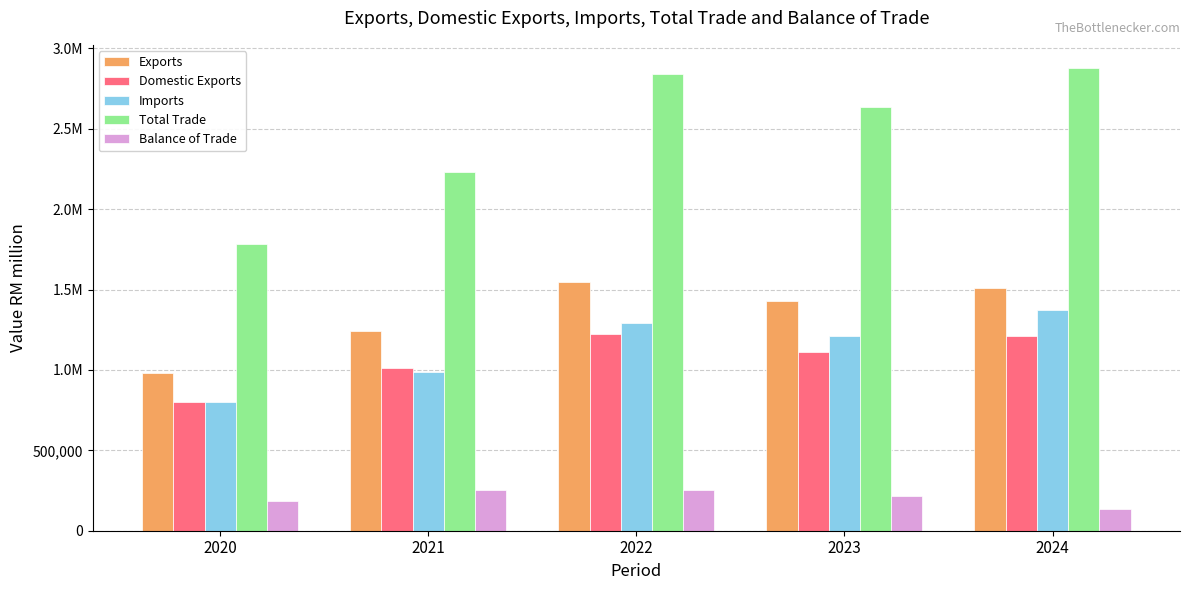

At which label does Exports first exceed 1426198?

2022